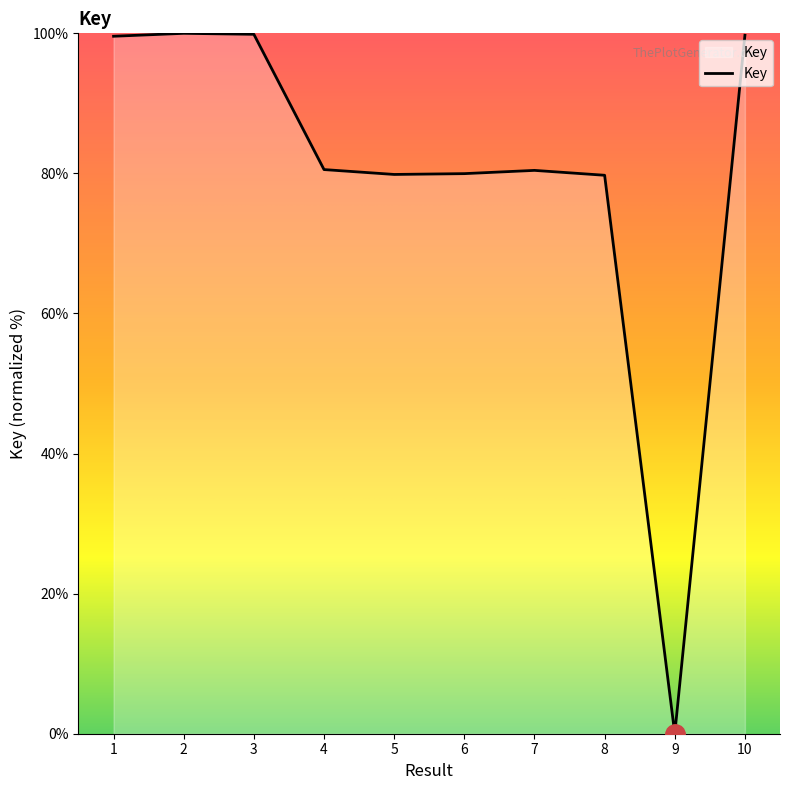

Which has a higher value, 3 or 8?

3